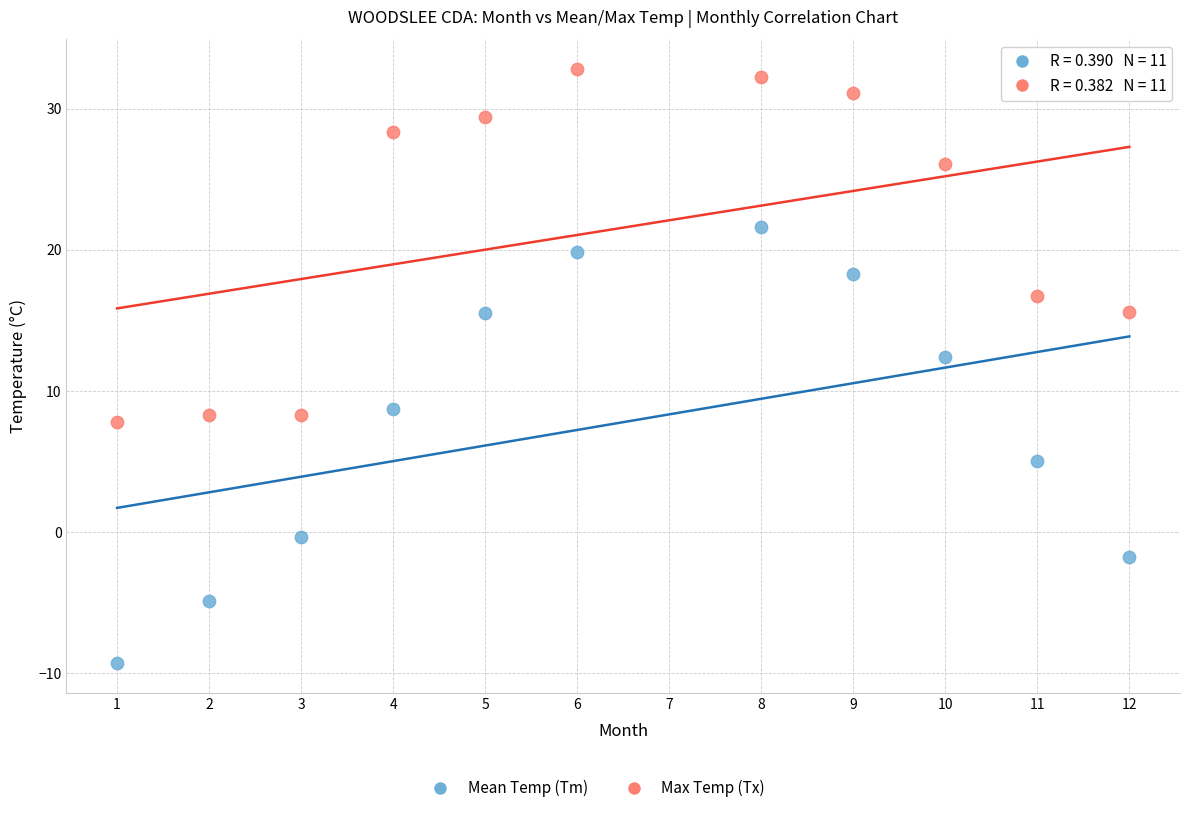

In the Mean Temp (Tm) series, what Y value is closest to 6?

5.0